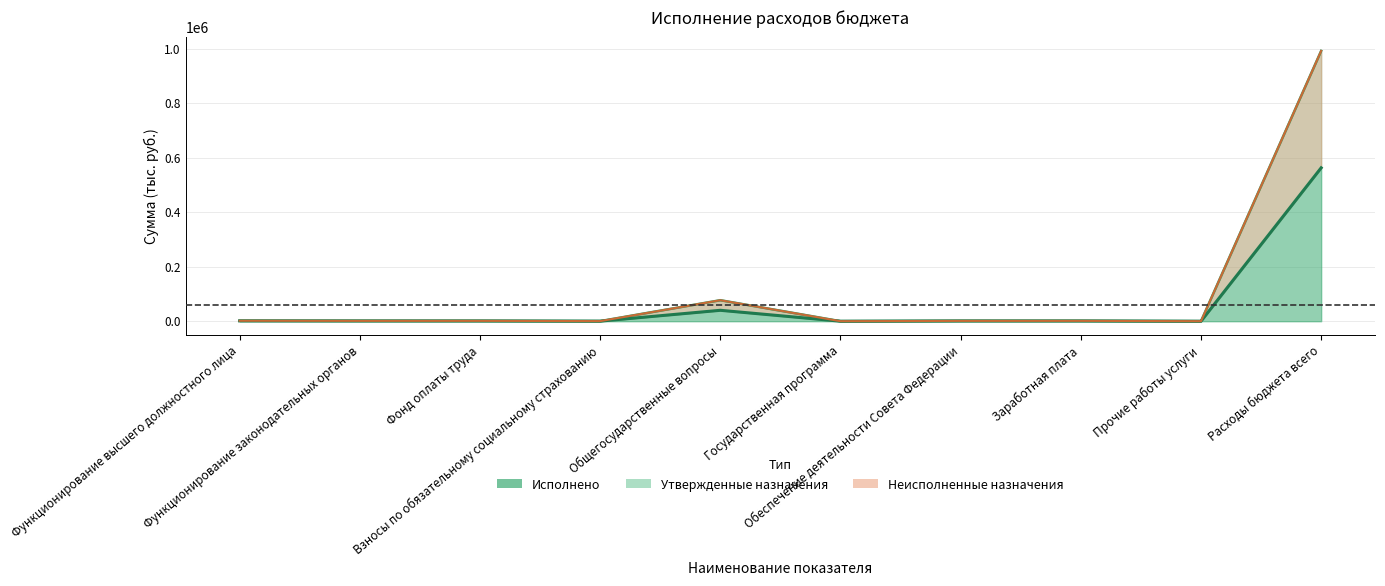

What are all the series names shown in the legend?

Утвержденные назначения, Исполнено, Неисполненные назначения